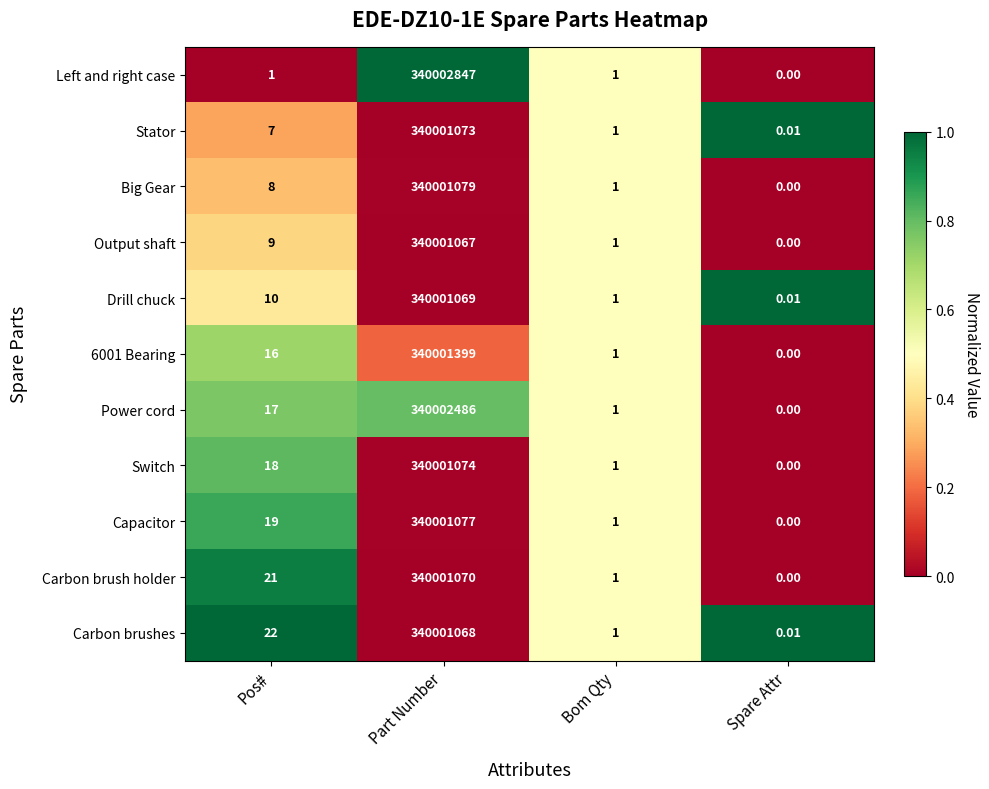

Where is Stator nearest to the value 170000536?

Pos#